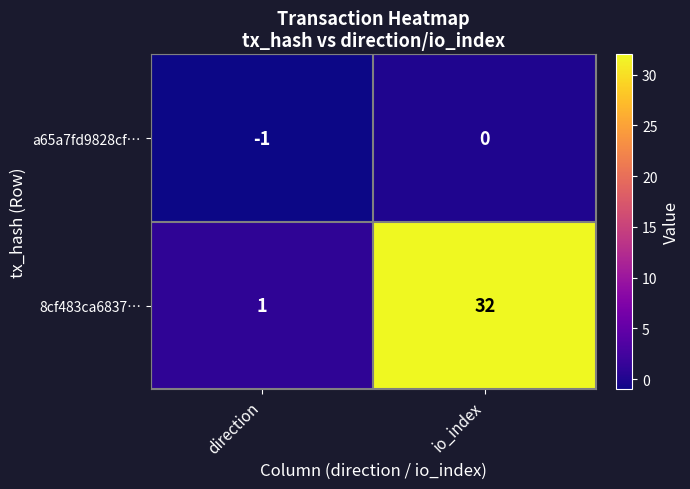

What is the difference between the maximum and minimum values in the 8cf483ca6837… series?

31